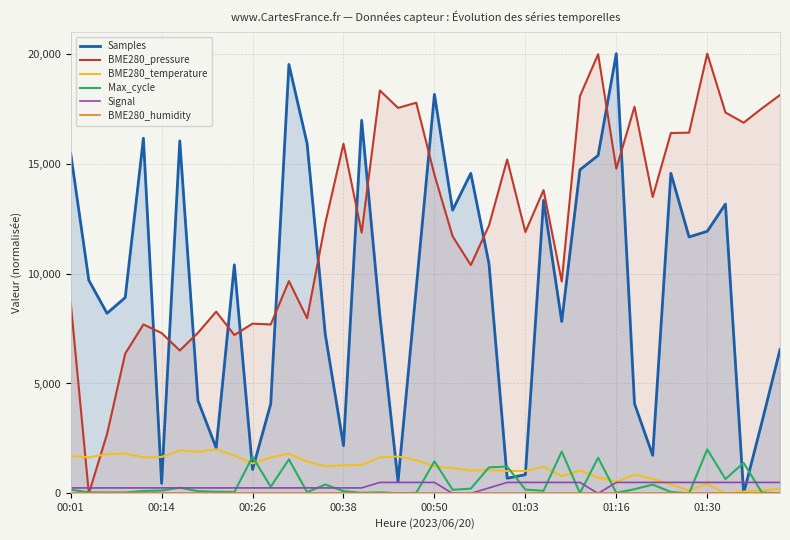

What position from the right is 16?

24